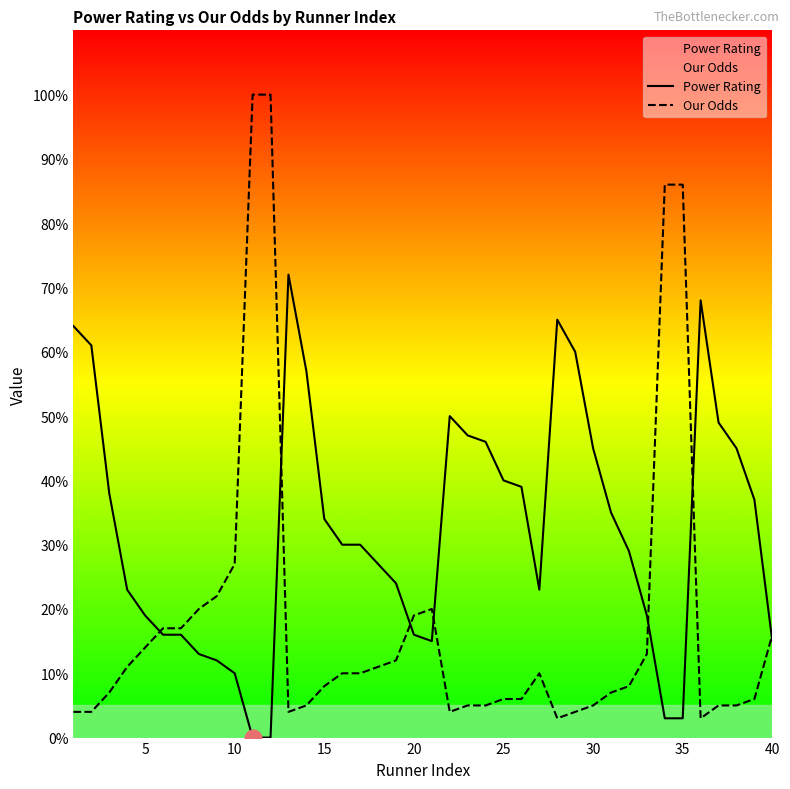

Reading right to left, what are all the values shown in this chart?

Power Rating: 15	37	45	49	68	3	3	19	29	35	45	60	65	23	39	40	46	47	50	15	16	24	27	30	30	34	57	72	0	0	10	12	13	16	16	19	23	38	61	64
Our Odds: 16	6	5	5	3	86	86	13	8	7	5	4	3	10	6	6	5	5	4	20	19	12	11	10	10	8	5	4	100	100	27	22	20	17	17	14	11	7	4	4